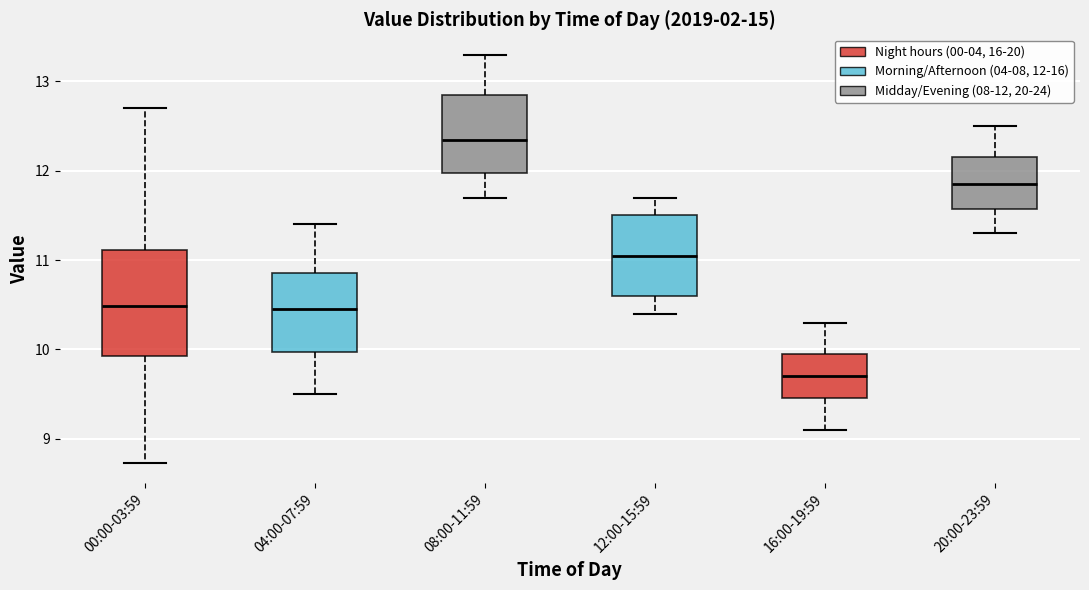

Which box's median line is the highest?

08:00-11:59